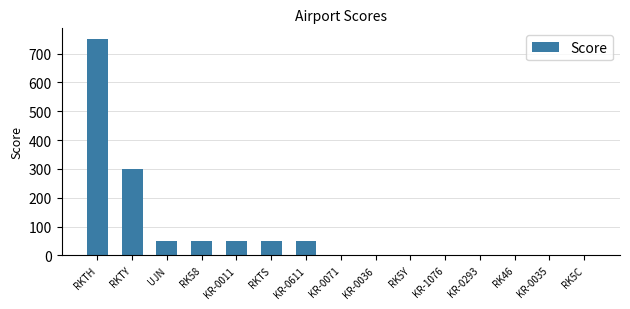

What is the greatest value displayed?

750